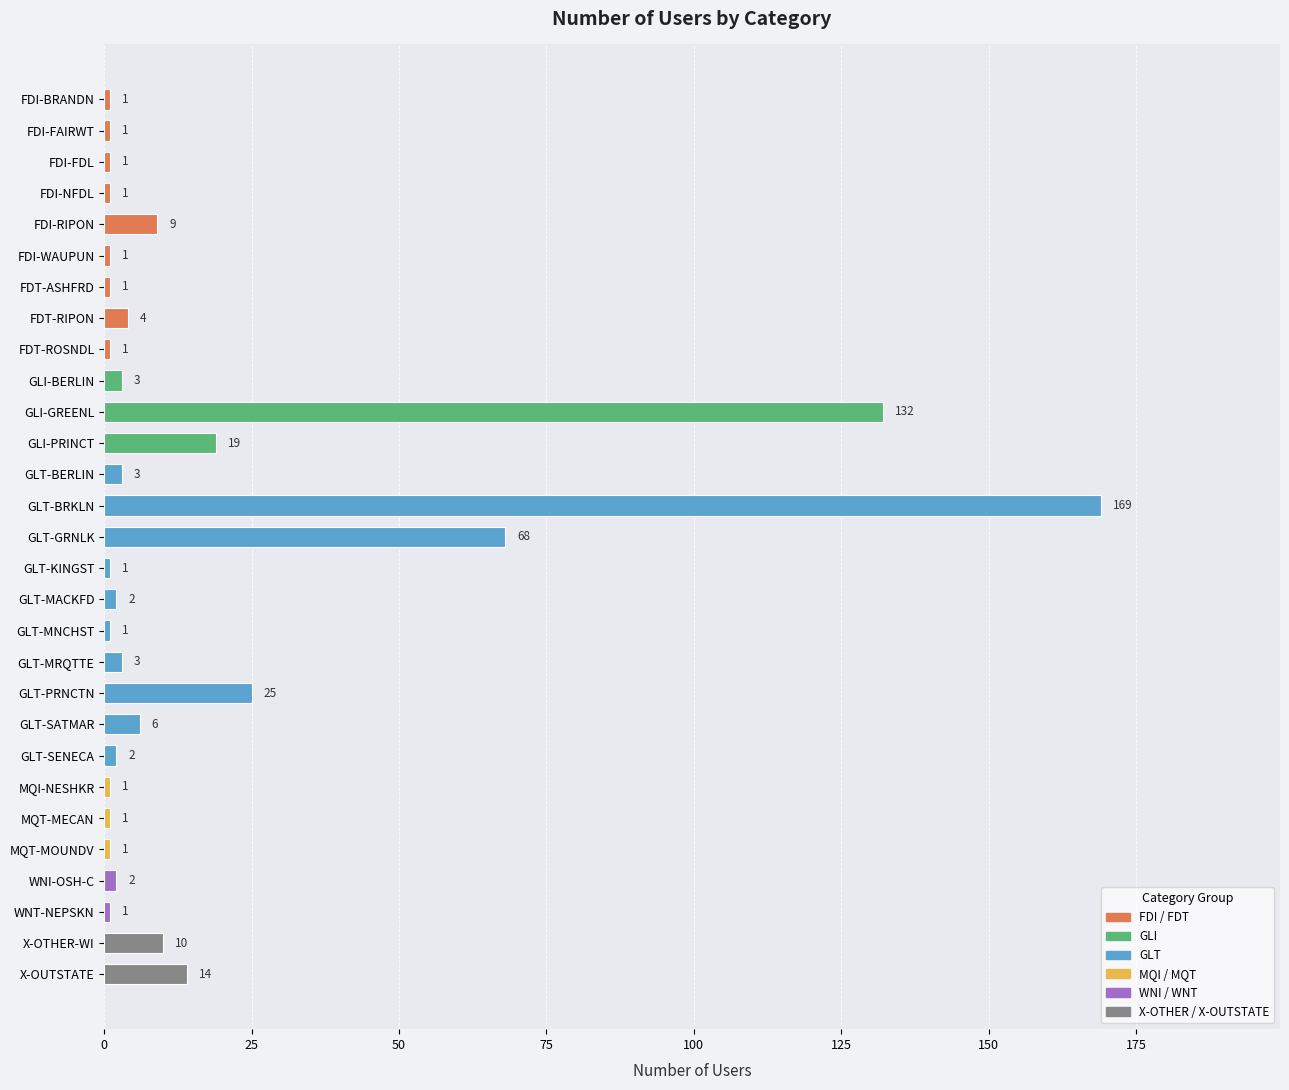

Which has a higher value, GLT-MNCHST or WNI-OSH-C?

WNI-OSH-C